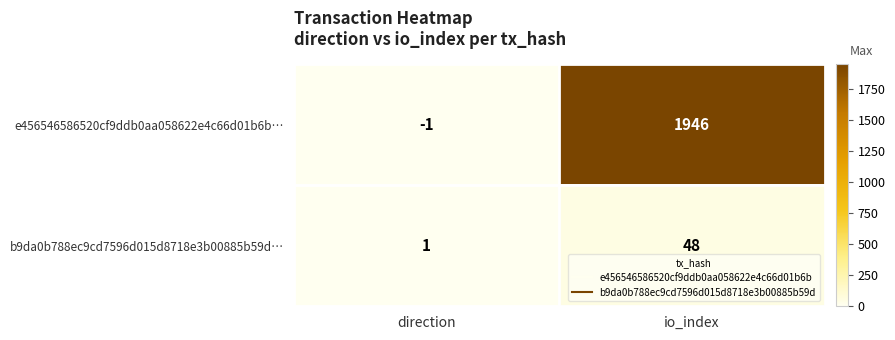

Which series has the largest range (max minus min)?

e456546586520cf9ddb0aa058622e4c66d01b6b…